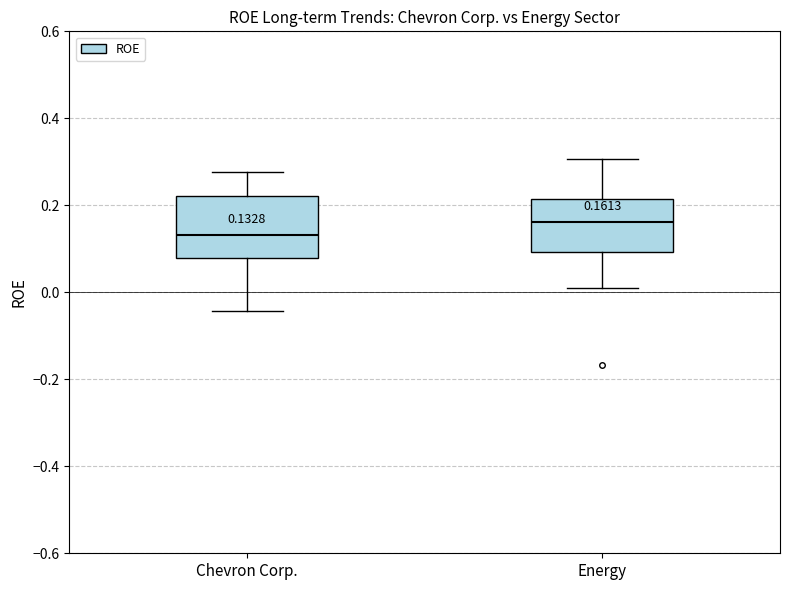

Which box is the tallest, from its lower edge to its upper edge?

Chevron Corp.